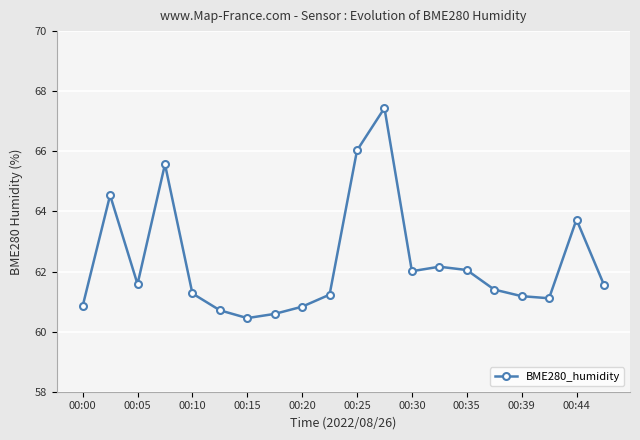

What is the maximum value shown in the chart?

67.4